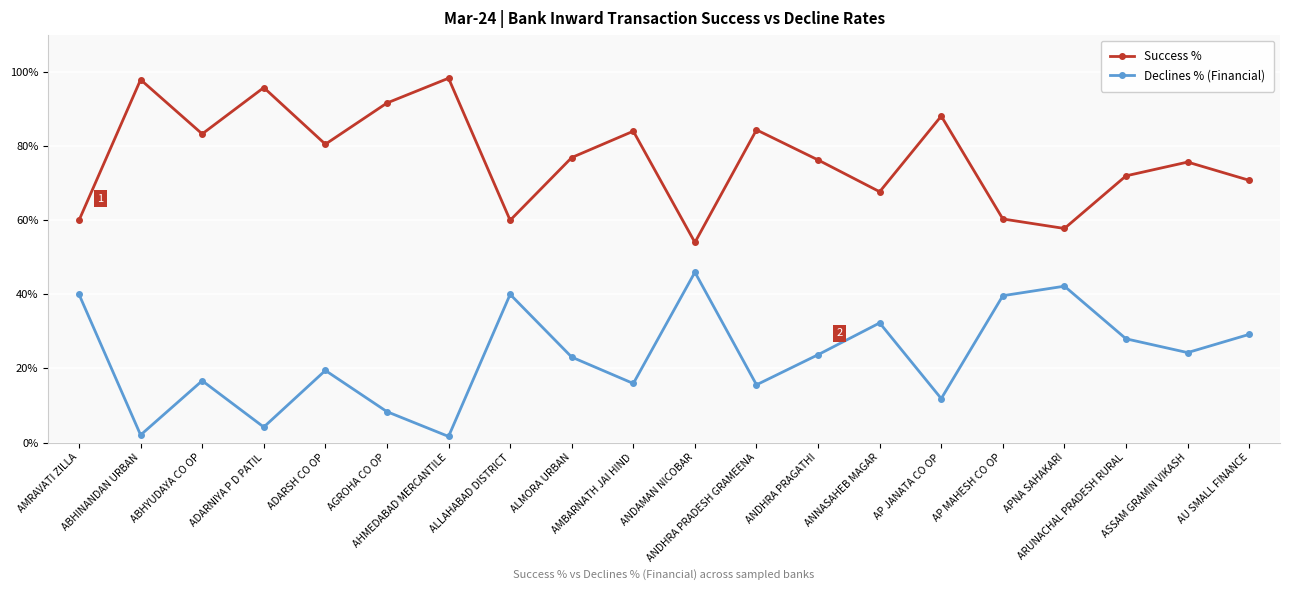

Where is the first local minimum for Success %?

ABHYUDAYA CO OP